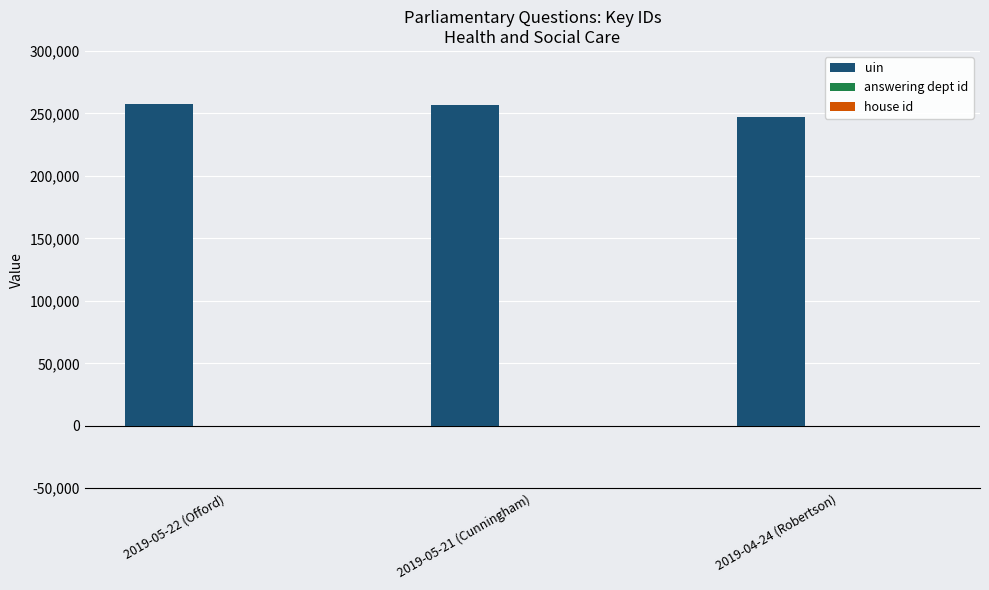

What is the sum of all uin values?

761438